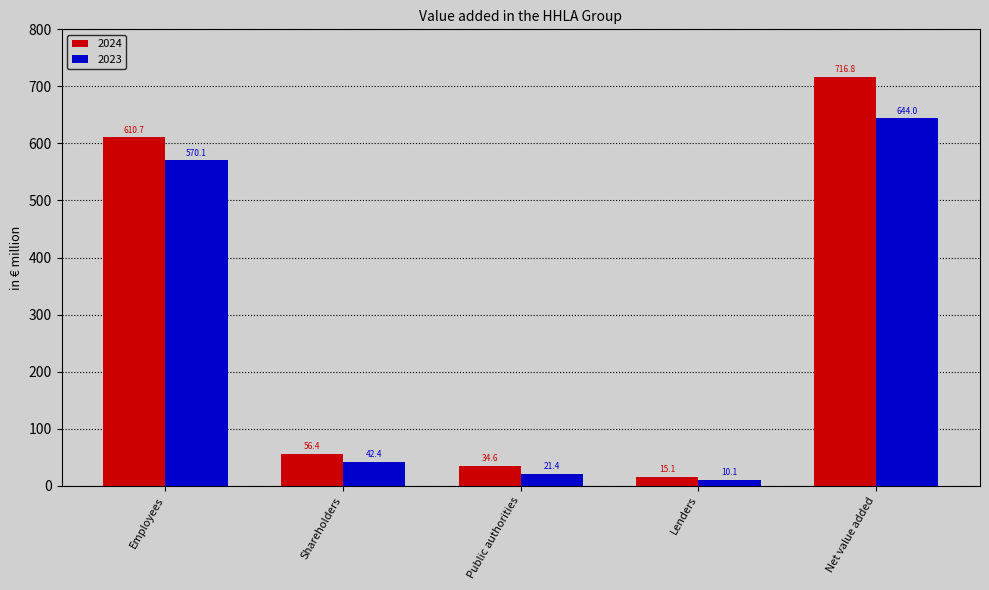

Which series has the largest total across all categories?

2024